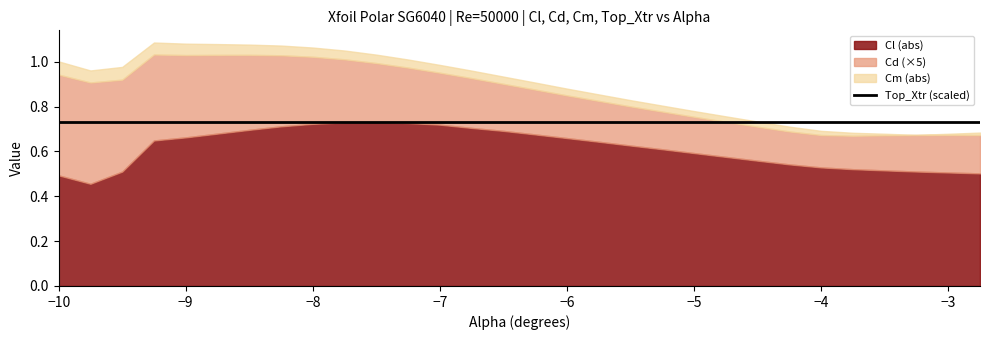

What is the value of the Top_Xtr point at the 1st from the left?

1.0